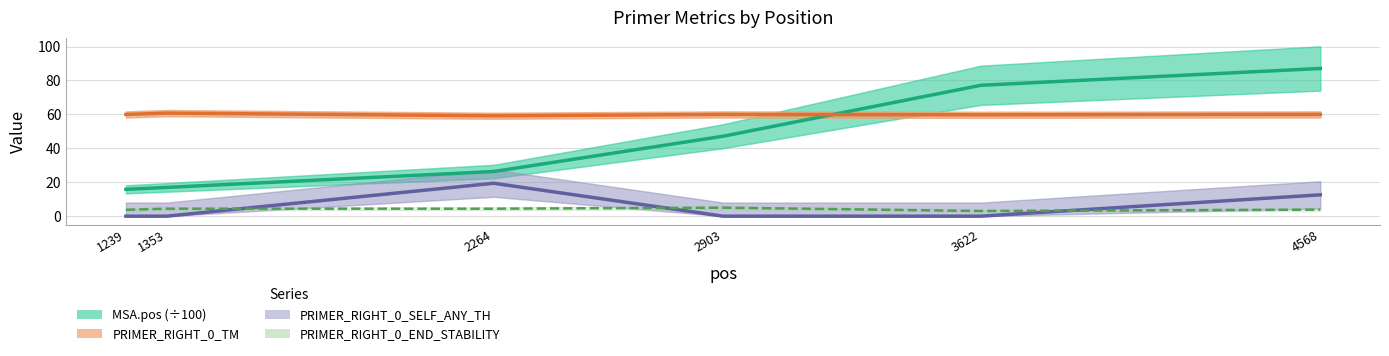

True or false: PRIMER_RIGHT_0_TM and PRIMER_RIGHT_0_SELF_ANY_TH cross at least once.

False